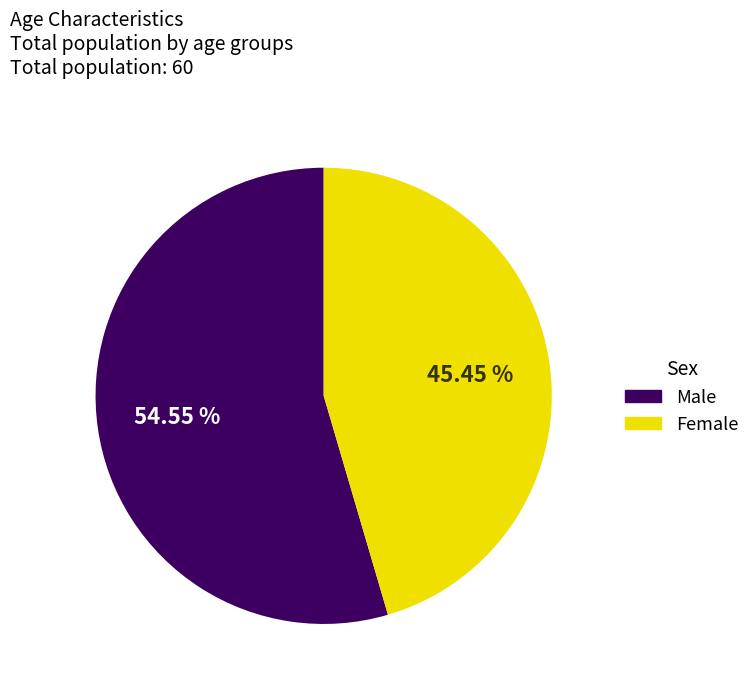

How many slices are in this pie chart?

2